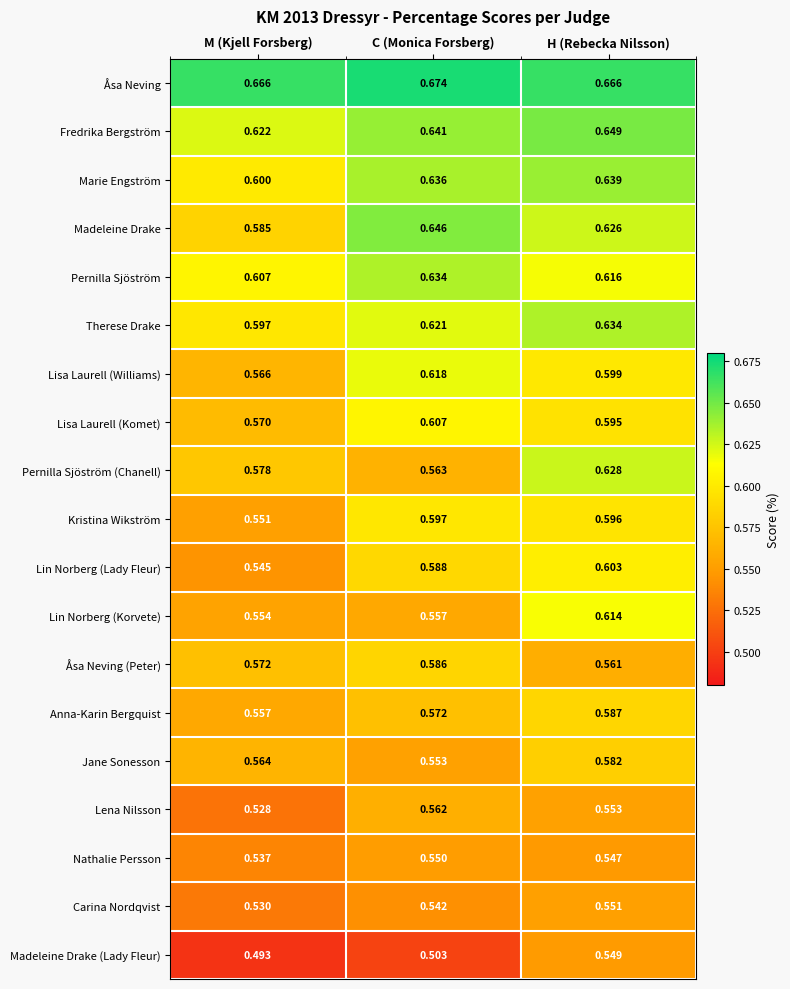

At which category is the sum across all series the highest?

H (Rebecka Nilsson)